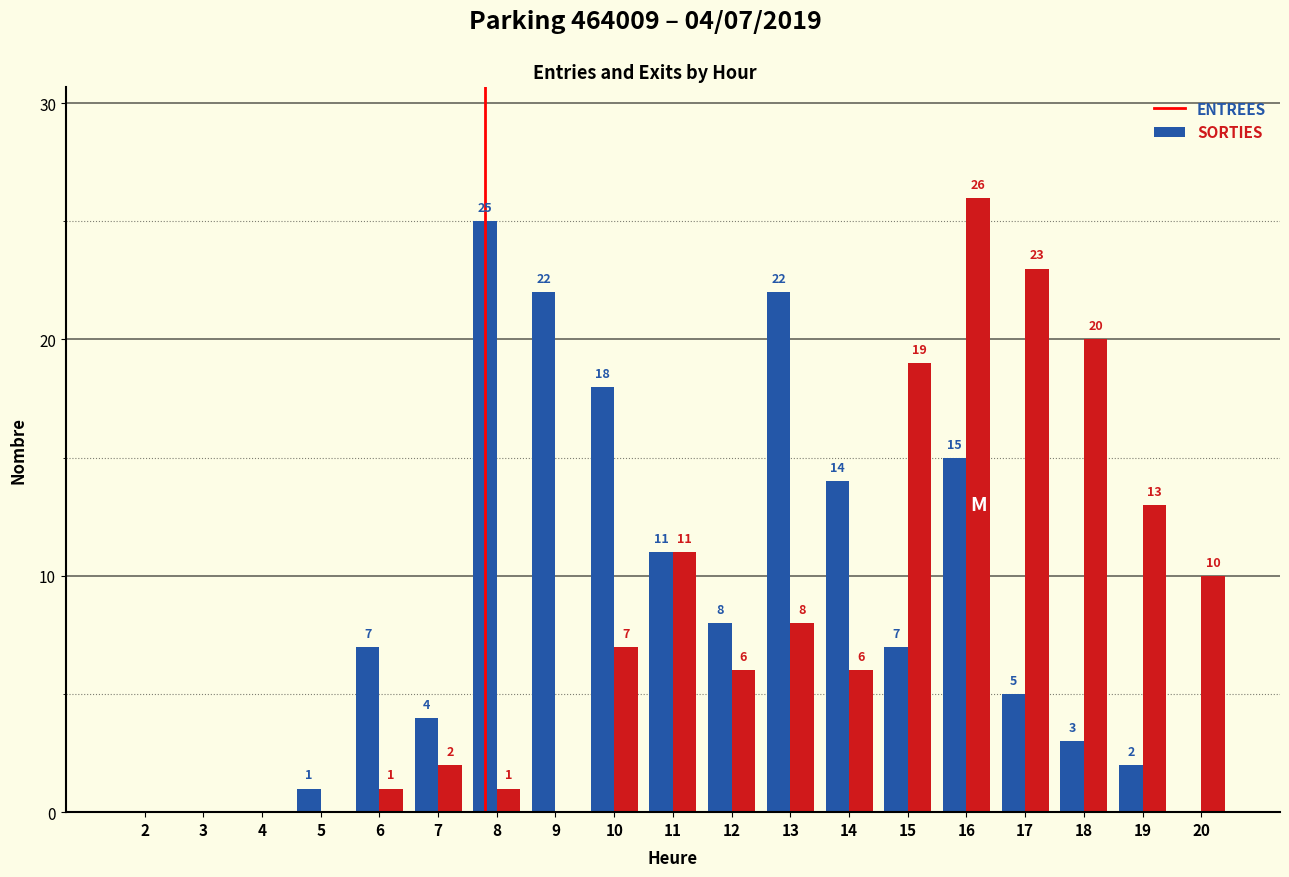

Count the number of categories in the chart.

19